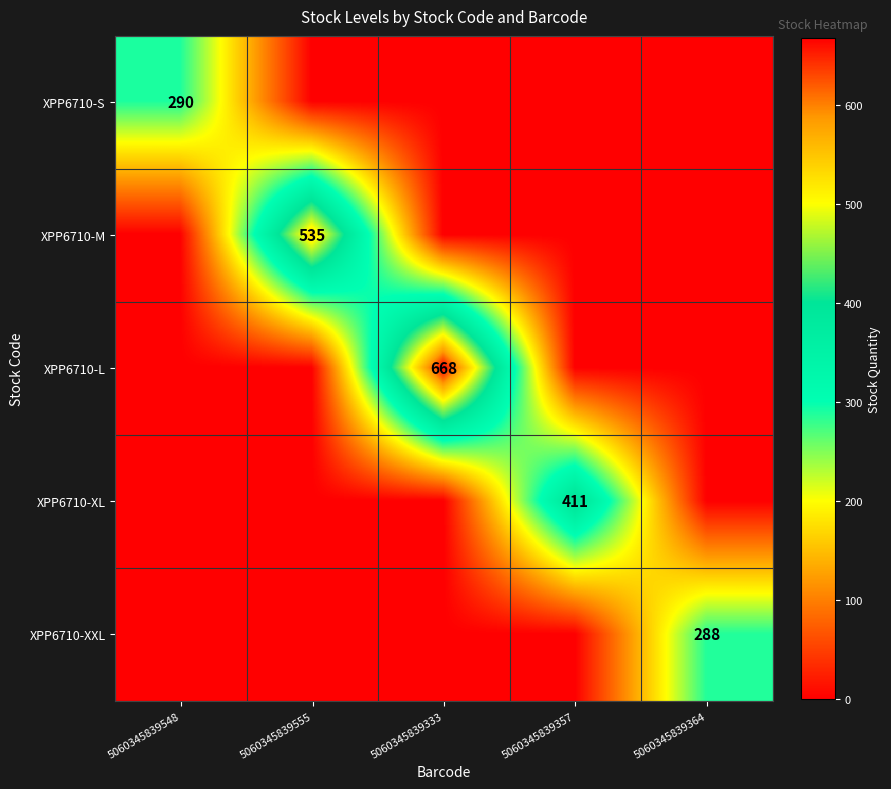

The XPP6710-L series shows 668 at 5060345839333. True or false?

True